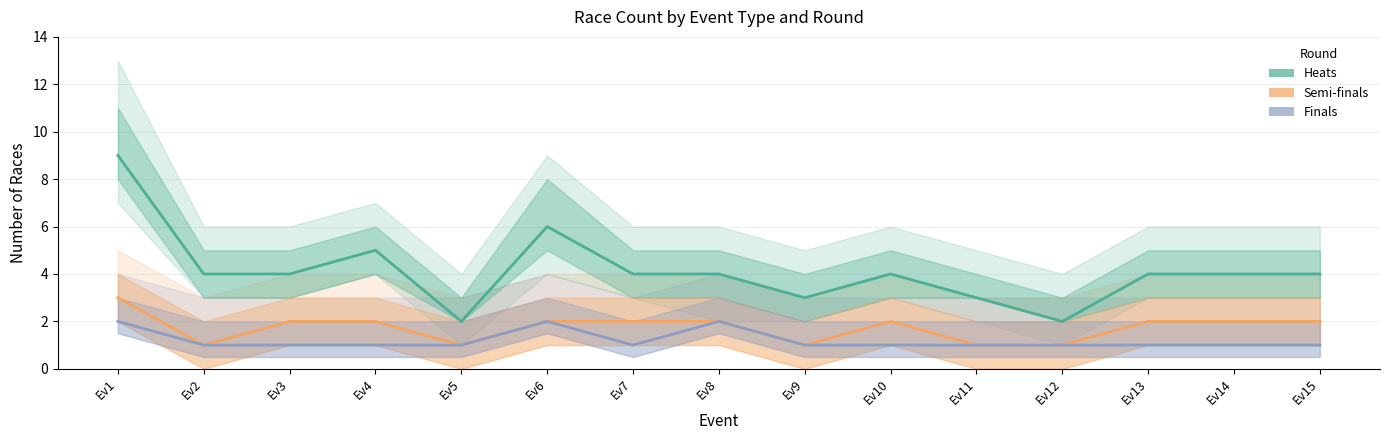

Which series has the widest spread of values?

Heats